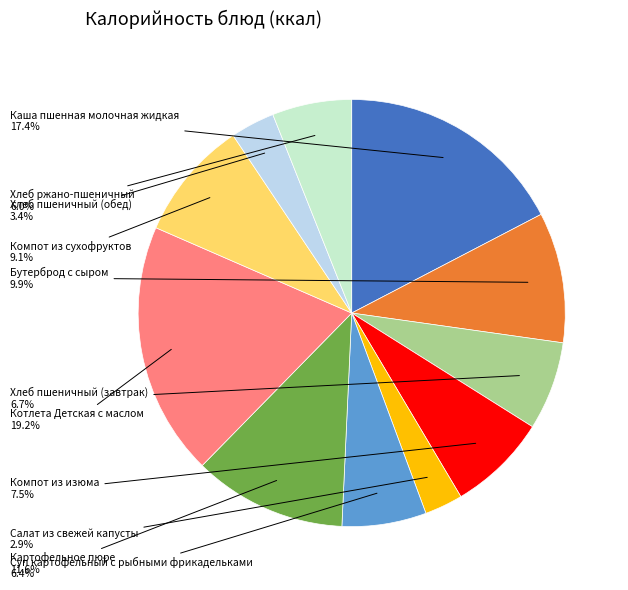

Does any single category account for the majority?

No